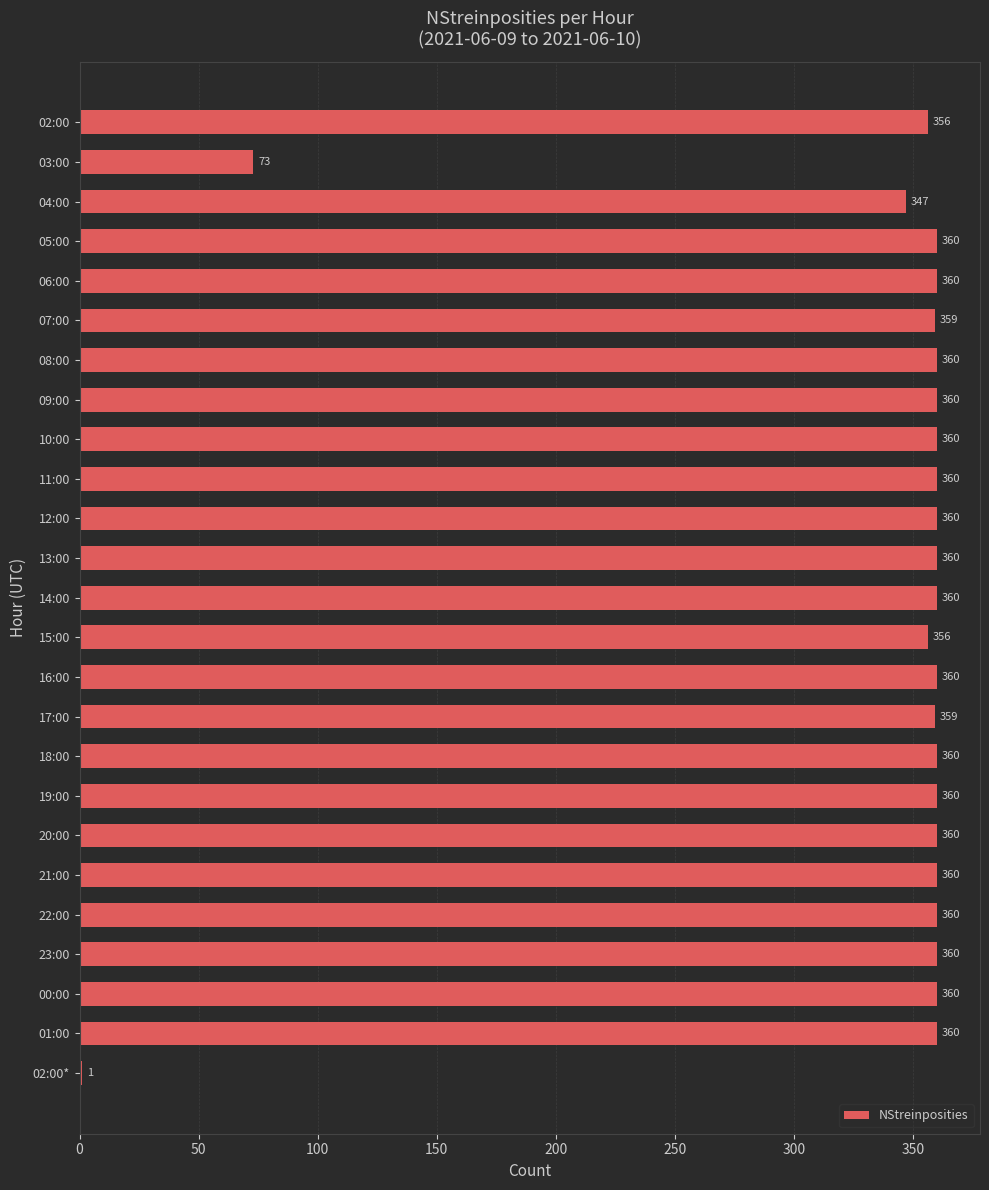

Where is the data nearest to the value 180?

03:00